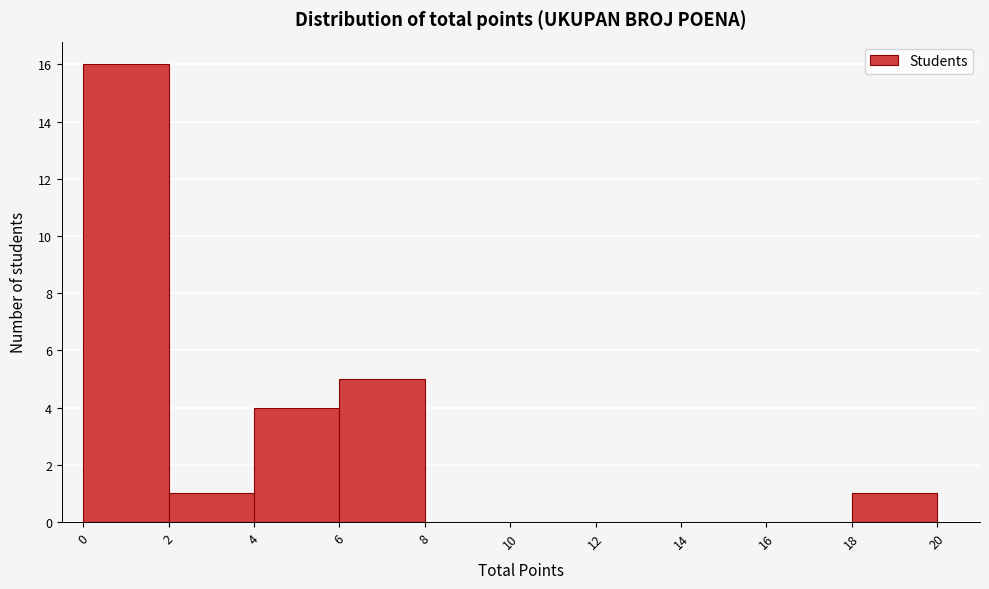

Reading left to right, transcribe this chart: for each bar, give the range it covers on the x-axis and its height. The values are not printed on the chart, so give them approximately, as read against the axis.

0 to 2: 16
2 to 4: 1
4 to 6: 4
6 to 8: 5
8 to 10: 0
10 to 12: 0
12 to 14: 0
14 to 16: 0
16 to 18: 0
18 to 20: 1